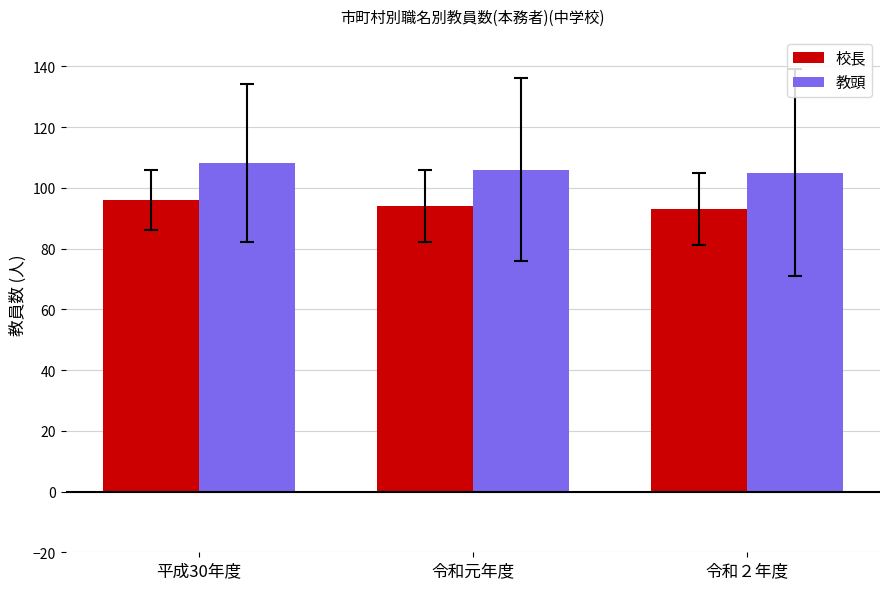

What is the difference between the maximum and minimum values in the 教頭 series?

3